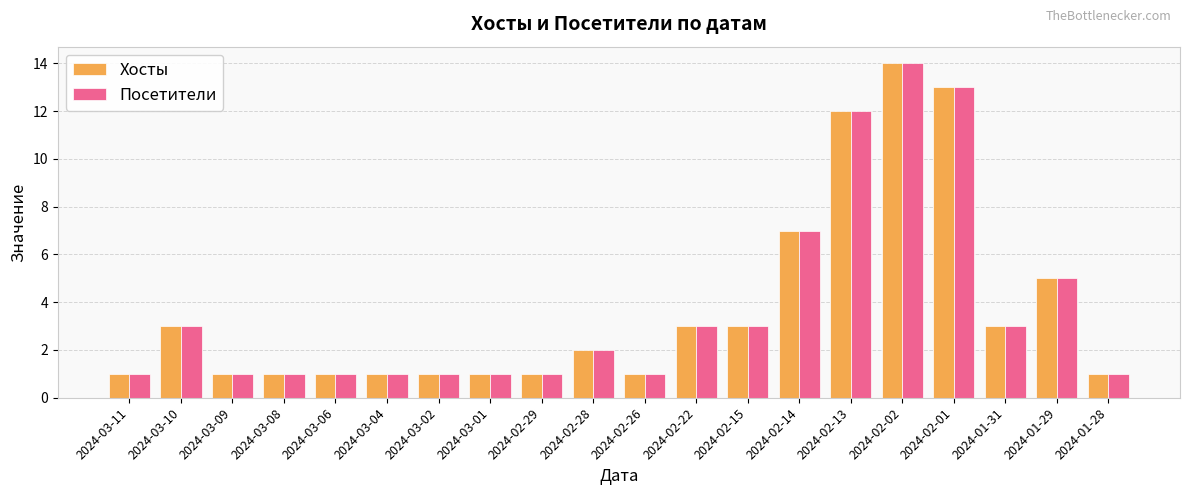

Is the value of Хосты at 2024-03-02 greater than the value of Посетители at 2024-02-02?

No